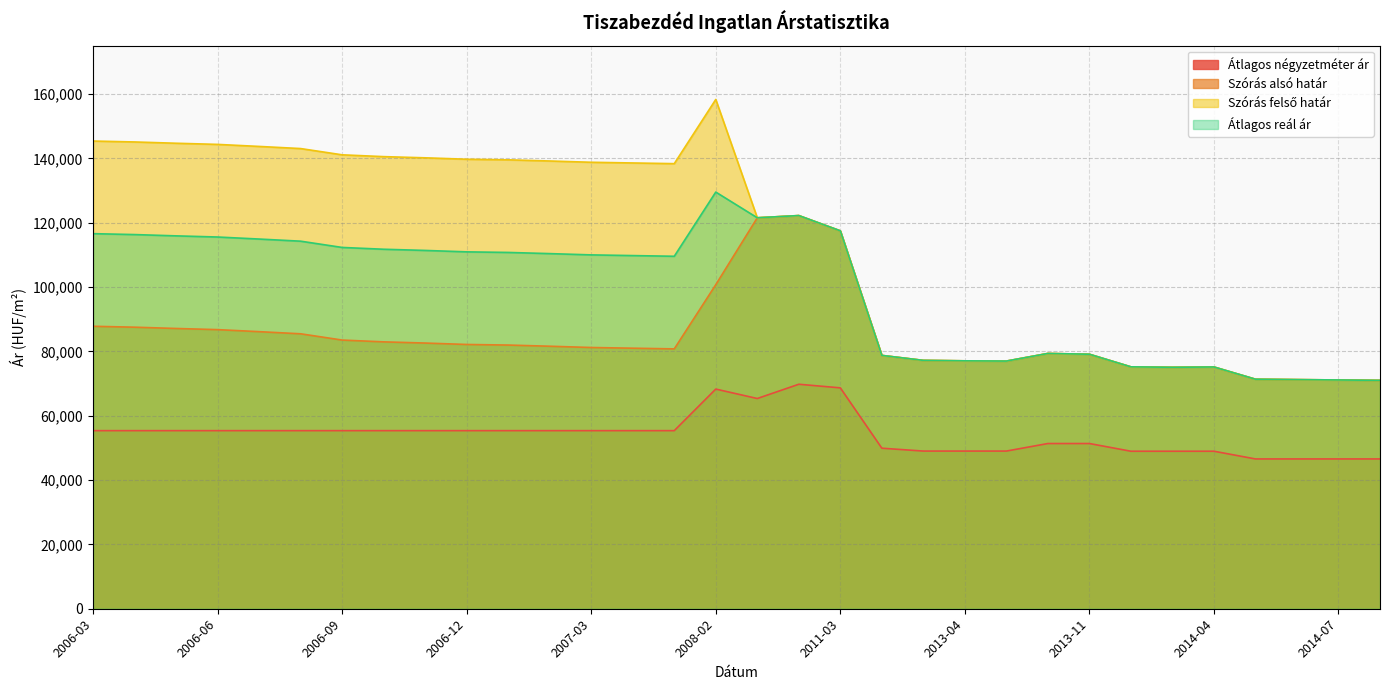

Reading right to left, list all the values displayed in this chart.

Átlagos négyzetméter ár: 2014-08=46562	2014-07=46562	2014-06=46562	2014-05=46562	2014-04=48958	2014-01=48958	2013-12=48958	2013-11=51354	2013-10=51354	2013-05=49009	2013-04=49009	2013-03=49009	2013-02=49900	2011-03=68656	2010-01=69778	2008-07=65345	2008-02=68277	2007-05=55357	2007-04=55357	2007-03=55357	2007-02=55357	2007-01=55357	2006-12=55357	2006-11=55357	2006-10=55357	2006-09=55357	2006-08=55357	2006-07=55357	2006-06=55357	2006-05=55357	2006-04=55357	2006-03=55357
Szórás alsó határ: 2014-08=70988	2014-07=71113	2014-06=71221	2014-05=71347	2014-04=75151	2014-01=75056	2013-12=75189	2013-11=79108	2013-10=79350	2013-05=76980	2013-04=77059	2013-03=77199	2013-02=78746	2011-03=117469	2010-01=122212	2008-07=121526	2008-02=100728	2007-05=80771	2007-04=80985	2007-03=81201	2007-02=81598	2007-01=81961	2006-12=82144	2006-11=82585	2006-10=82955	2006-09=83515	2006-08=85461	2006-07=86125	2006-06=86757	2006-05=87115	2006-04=87516	2006-03=87799
Szórás felső határ: 2014-08=70988	2014-07=71113	2014-06=71221	2014-05=71347	2014-04=75151	2014-01=75056	2013-12=75189	2013-11=79108	2013-10=79350	2013-05=76980	2013-04=77059	2013-03=77199	2013-02=78746	2011-03=117469	2010-01=122212	2008-07=121526	2008-02=158306	2007-05=138349	2007-04=138563	2007-03=138779	2007-02=139176	2007-01=139539	2006-12=139722	2006-11=140163	2006-10=140533	2006-09=141093	2006-08=143039	2006-07=143703	2006-06=144335	2006-05=144693	2006-04=145094	2006-03=145377
Átlagos reál ár: 2014-08=70988	2014-07=71113	2014-06=71221	2014-05=71347	2014-04=75151	2014-01=75056	2013-12=75189	2013-11=79108	2013-10=79350	2013-05=76980	2013-04=77059	2013-03=77199	2013-02=78746	2011-03=117469	2010-01=122212	2008-07=121526	2008-02=129517	2007-05=109560	2007-04=109774	2007-03=109990	2007-02=110387	2007-01=110750	2006-12=110933	2006-11=111374	2006-10=111744	2006-09=112304	2006-08=114250	2006-07=114914	2006-06=115546	2006-05=115904	2006-04=116305	2006-03=116588